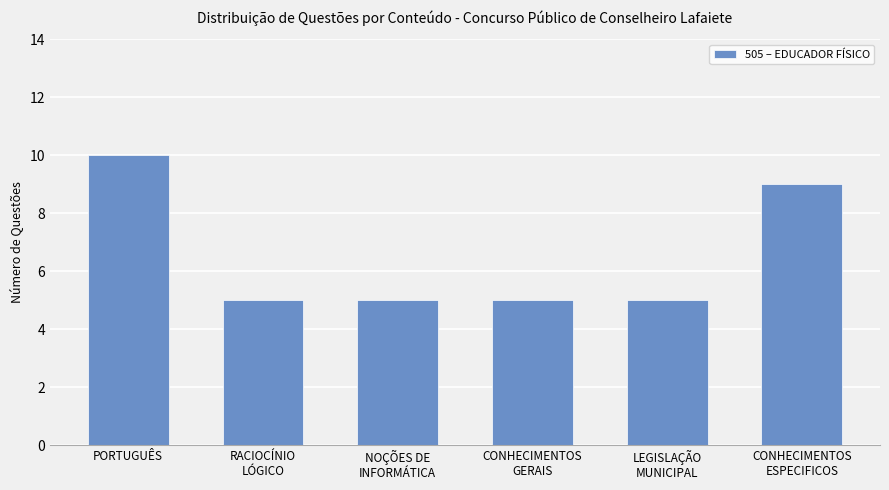

What is the difference between the maximum and minimum values?

5